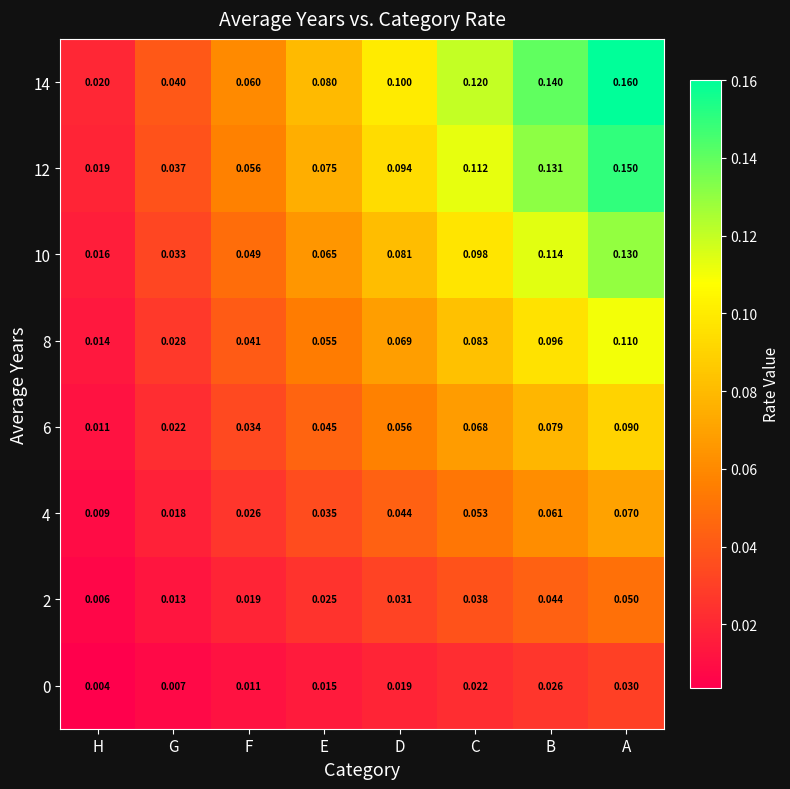

Count the number of categories in the chart.

8